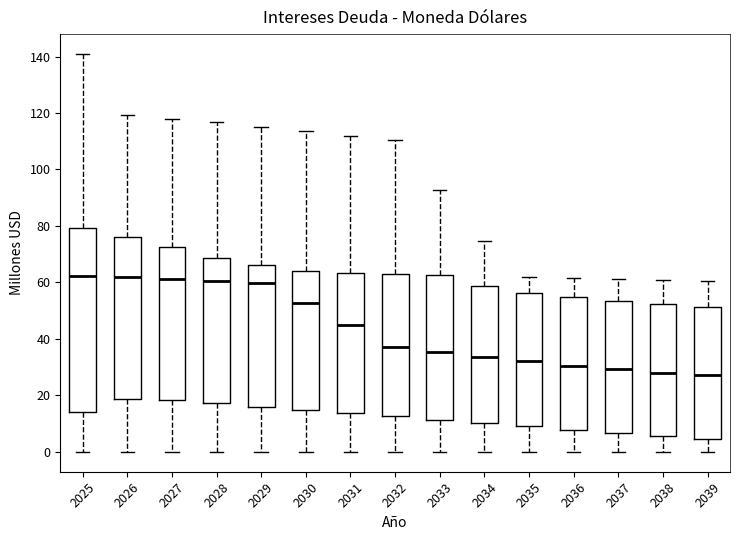

Reading left to right, transcribe this box plot: for each box, give where its median line is, the range the box spans, and where its two whiskers end, as read against the y-axis. The values are not printed on the chart, so give them approximately, as read against the axis.

2025: median 62, box 14 to 80, whiskers 0 to 140
2026: median 62, box 18 to 76, whiskers 0 to 120
2027: median 62, box 18 to 72, whiskers 0 to 118
2028: median 60, box 18 to 68, whiskers 0 to 116
2029: median 60, box 16 to 66, whiskers 0 to 116
2030: median 52, box 14 to 64, whiskers 0 to 114
2031: median 44, box 14 to 64, whiskers 0 to 112
2032: median 38, box 12 to 62, whiskers 0 to 110
2033: median 36, box 12 to 62, whiskers 0 to 92
2034: median 34, box 10 to 58, whiskers 0 to 74
2035: median 32, box 10 to 56, whiskers 0 to 62
2036: median 30, box 8 to 54, whiskers 0 to 62
2037: median 30, box 6 to 54, whiskers 0 to 62
2038: median 28, box 6 to 52, whiskers 0 to 60
2039: median 28, box 4 to 52, whiskers 0 to 60